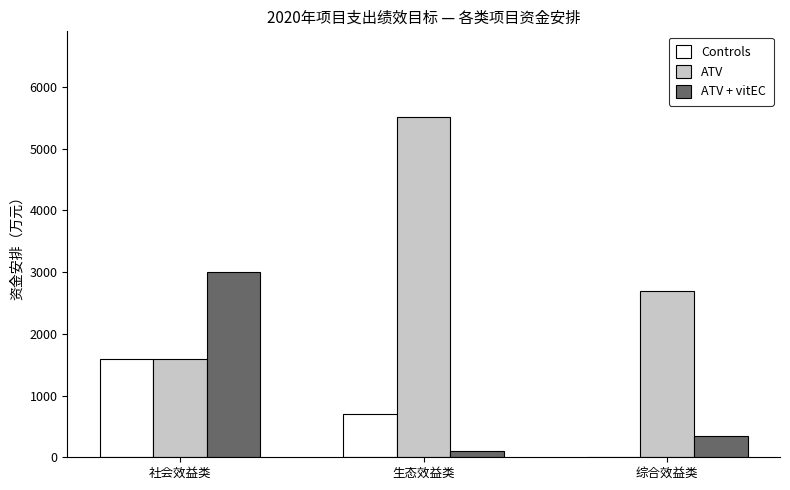

How many groups of bars are there?

3